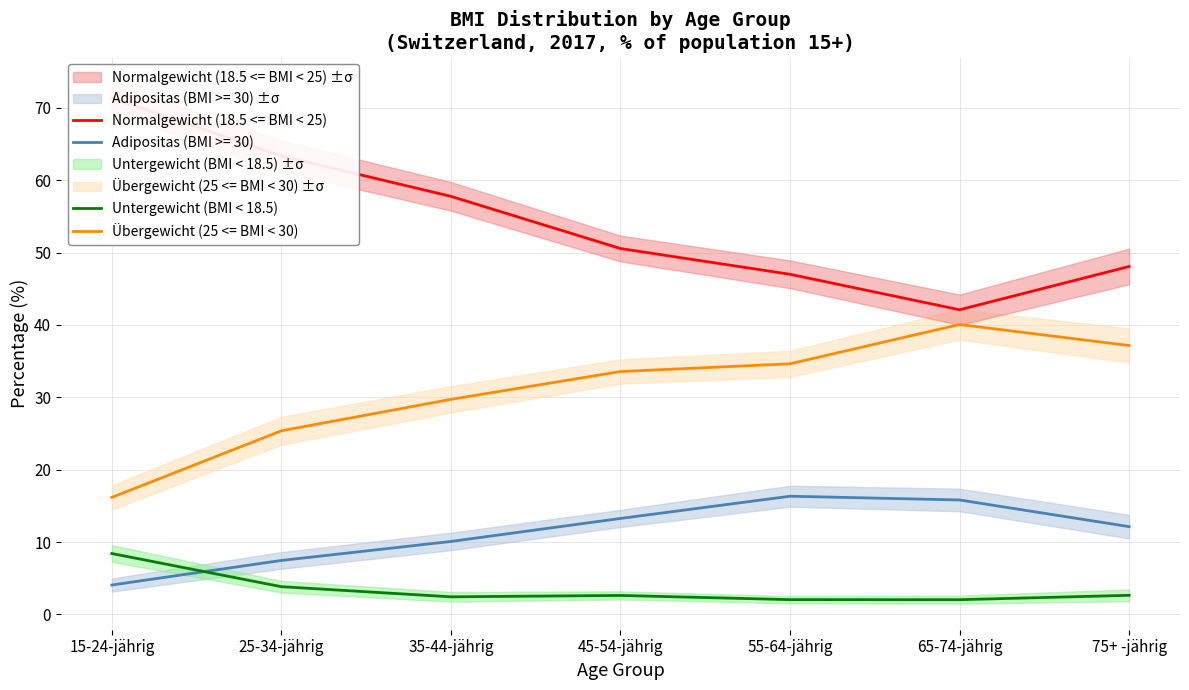

What is the spread (max minus min) of values at 55-64-jährig?

44.9